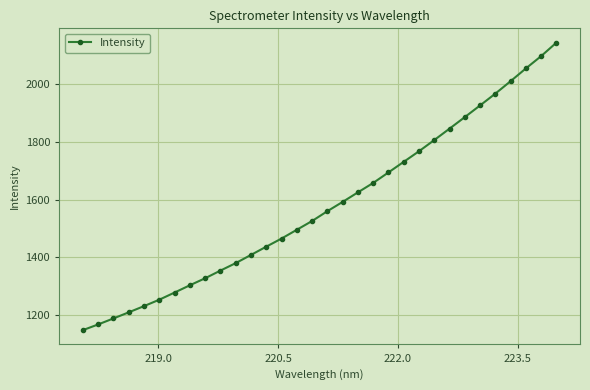

What is the value of the 18th point from the left?

1591.9